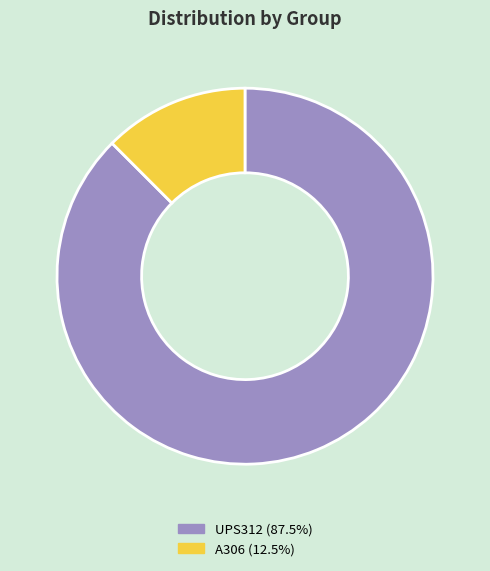

Does A306 account for over 50% of the chart?

No